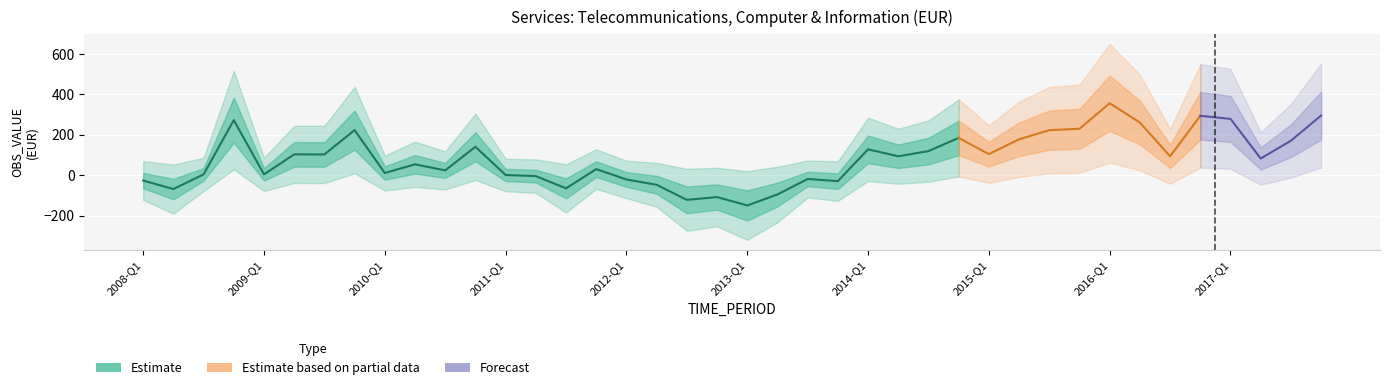

At which label does the data first exceed 93?

2008-Q4